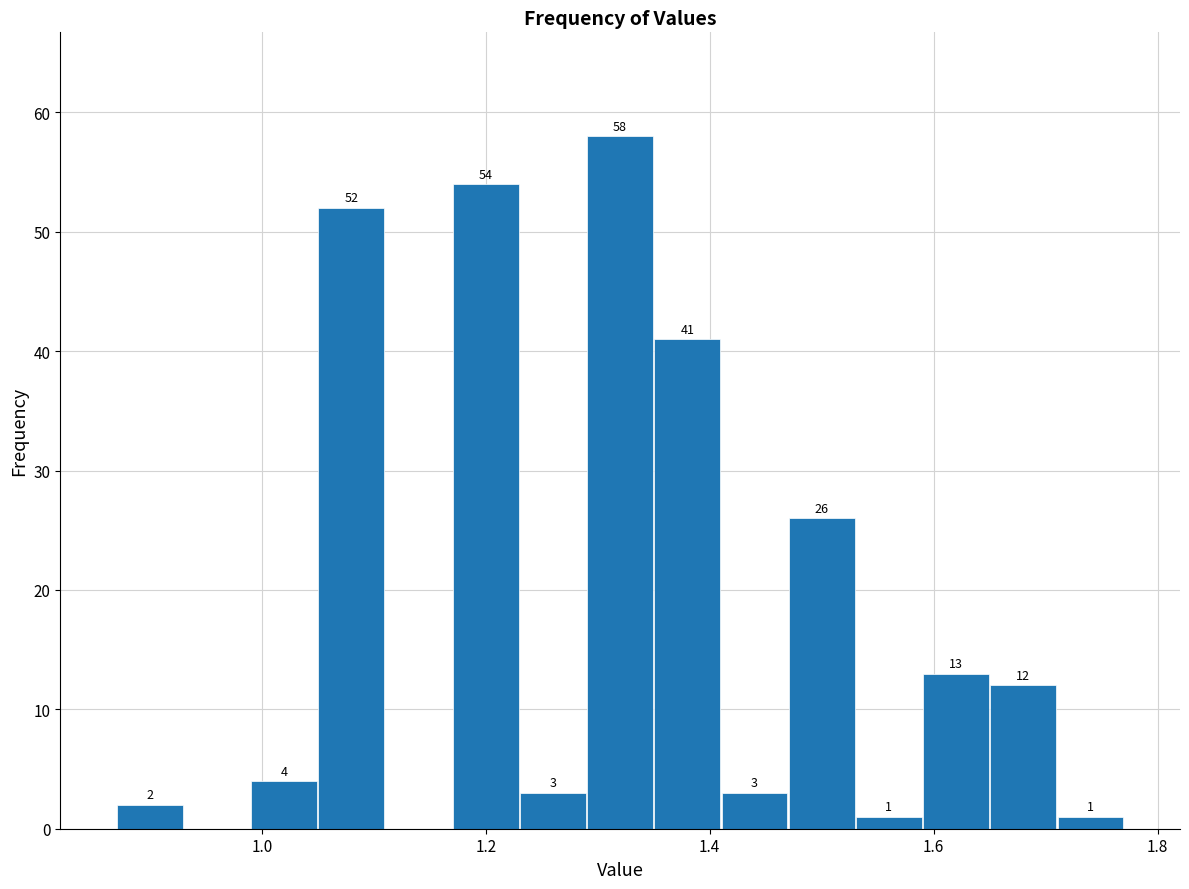

Around what value on the x-axis is the tallest bar? Give the approximate position of its centre, as read against the axis.

1.32